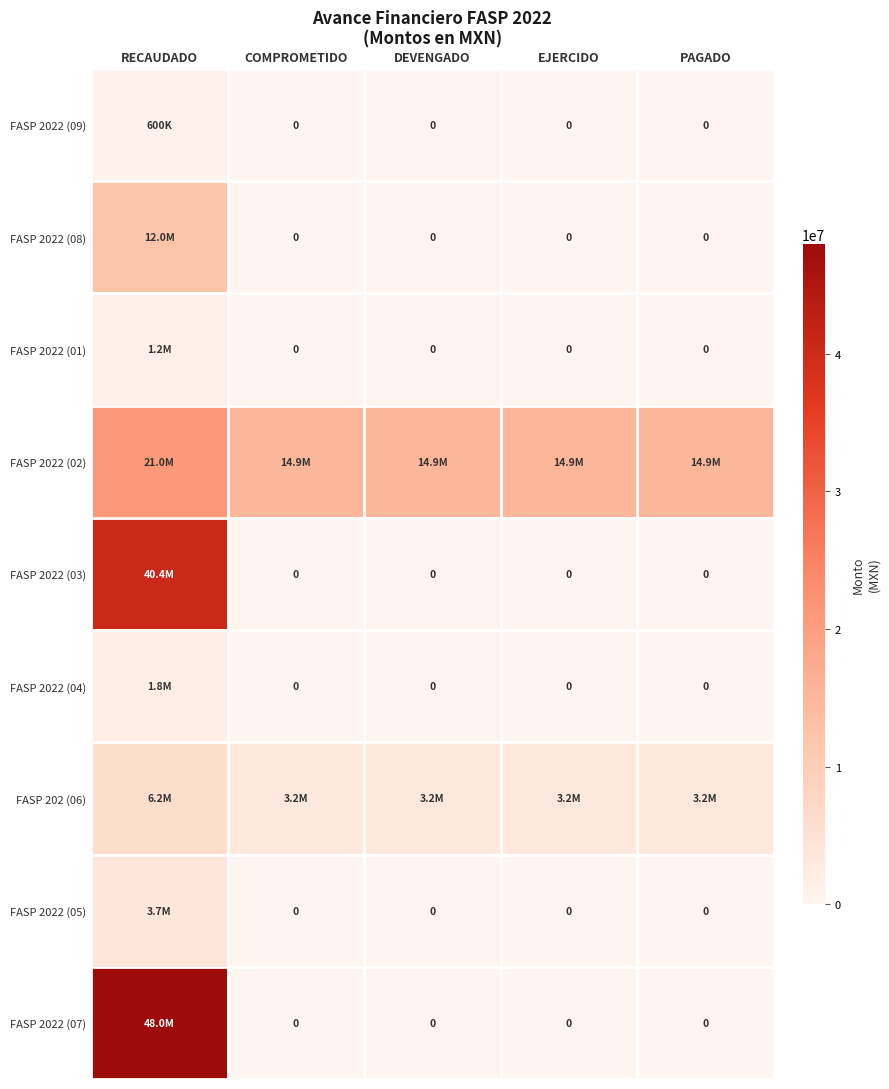

Rank the categories by FASP 2022 (09) value from highest to lowest.

RECAUDADO, COMPROMETIDO, DEVENGADO, EJERCIDO, PAGADO